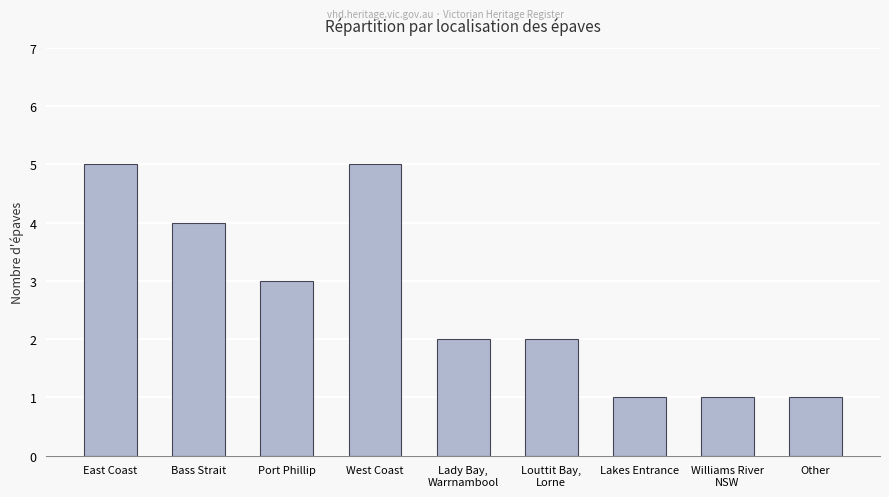

Reading right to left, transcribe all the data shown in this chart.

1	1	1	2	2	5	3	4	5